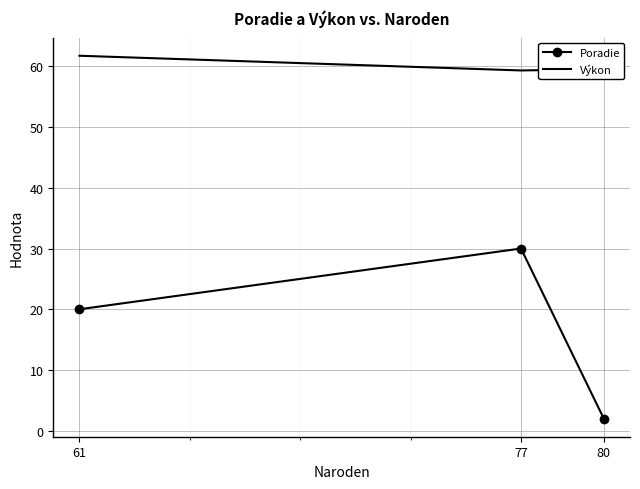

Which series has the largest total across all categories?

Výkon